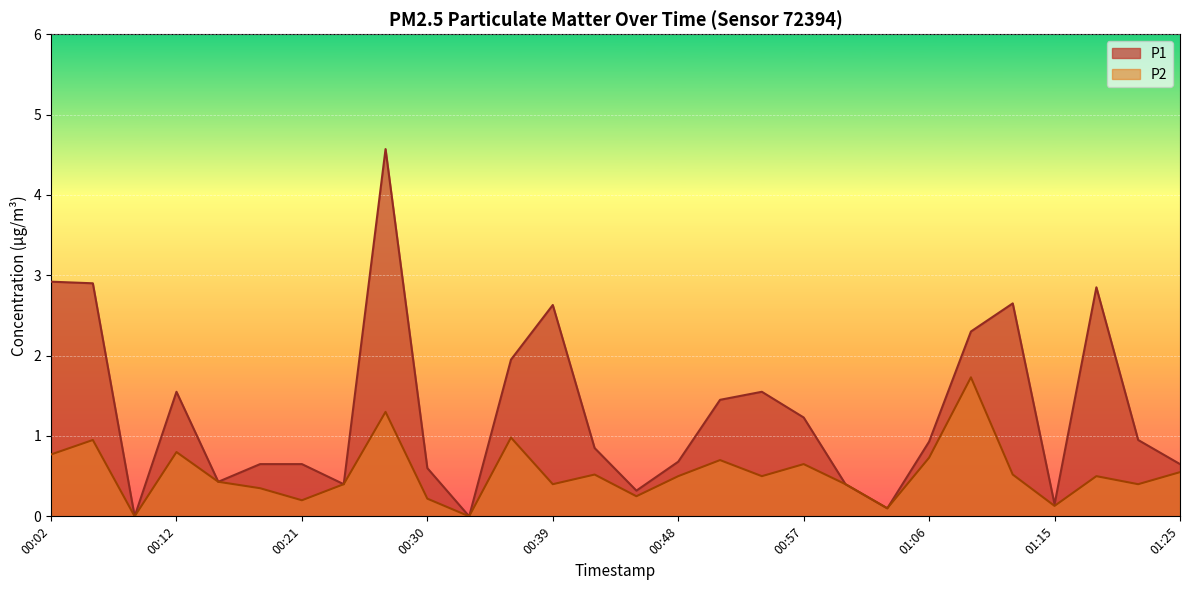

At 01:18, list the series in order from smallest to largest.

P2, P1